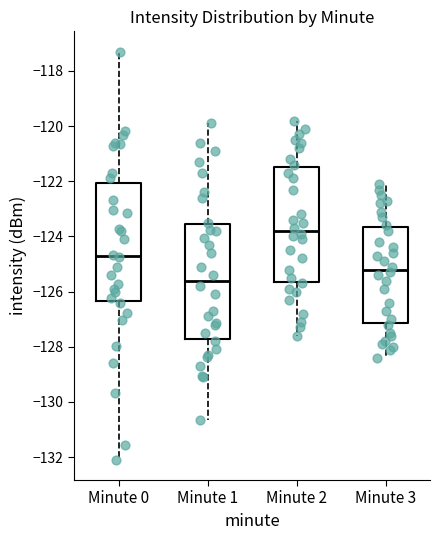

Reading left to right, read every box against the y-axis: the position of its median line, the range the box covers, and the ends of its whiskers. The values are not printed on the chart, so give them approximately, as read against the axis.

Minute 0: median -124.8, box -126.4 to -122.0, whiskers -132.0 to -117.4
Minute 1: median -125.6, box -127.8 to -123.6, whiskers -130.6 to -119.8
Minute 2: median -123.8, box -125.6 to -121.4, whiskers -127.6 to -119.8
Minute 3: median -125.2, box -127.2 to -123.6, whiskers -128.4 to -122.0